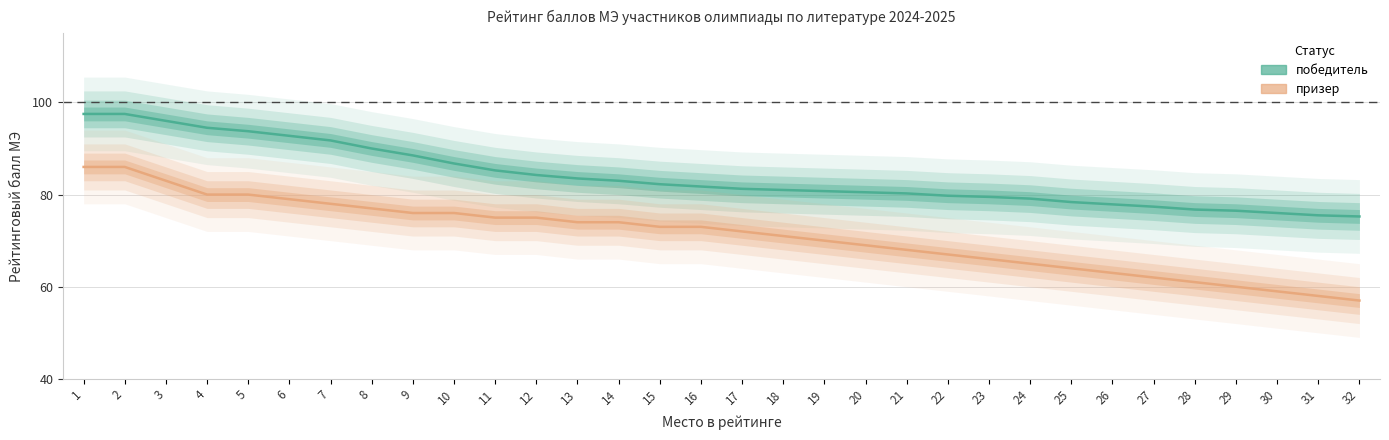

Between 14 and 6, which is larger?

6